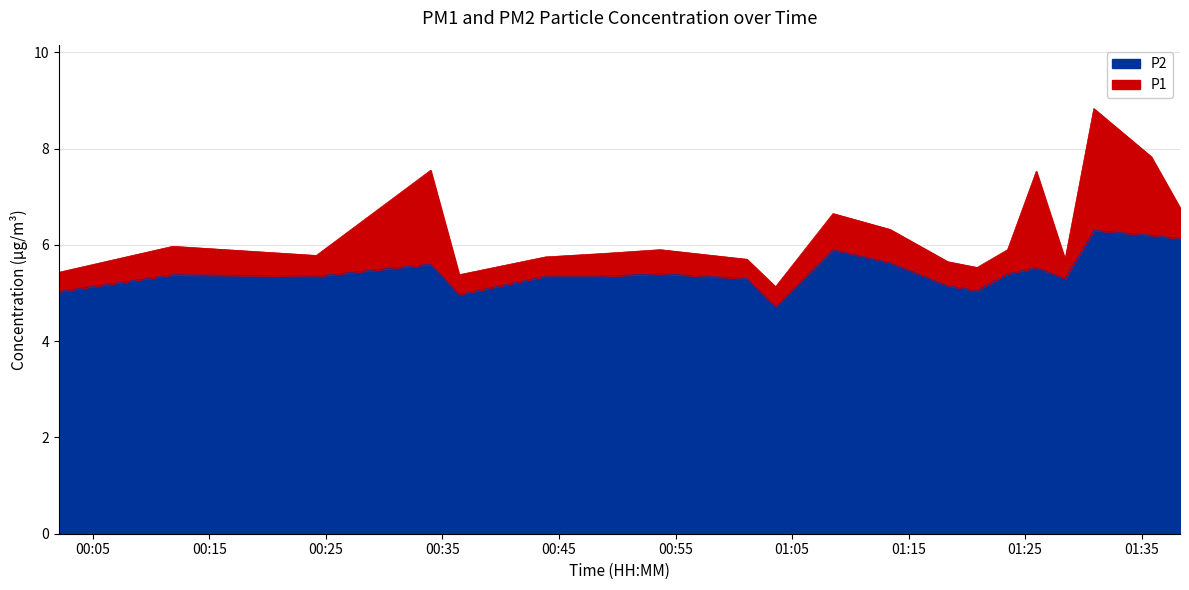

What is the sum of all P2 values?

112.4